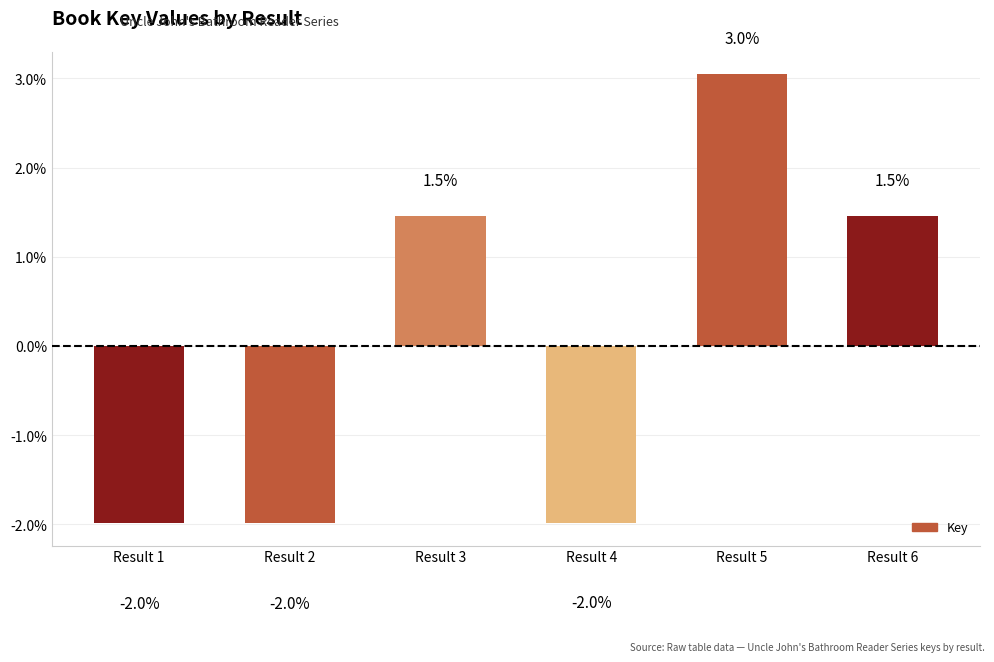

How many values are above zero?

3